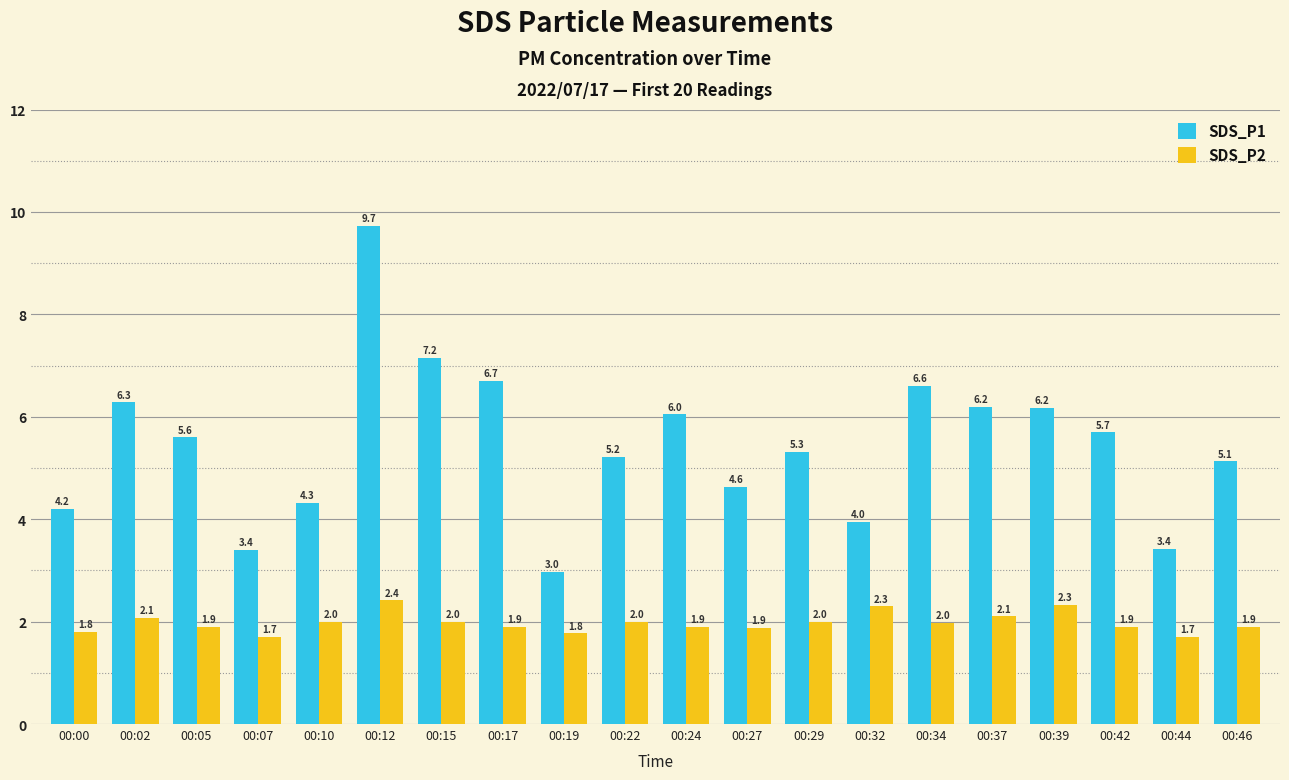

Which series changed the most between 00:12 and 00:29?

SDS_P1